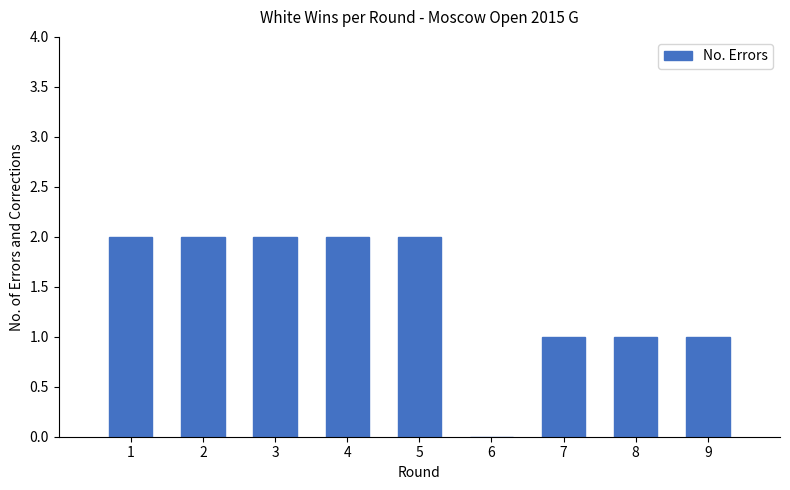

Reading left to right, transcribe all the data shown in this chart.

1=2	2=2	3=2	4=2	5=2	6=0	7=1	8=1	9=1